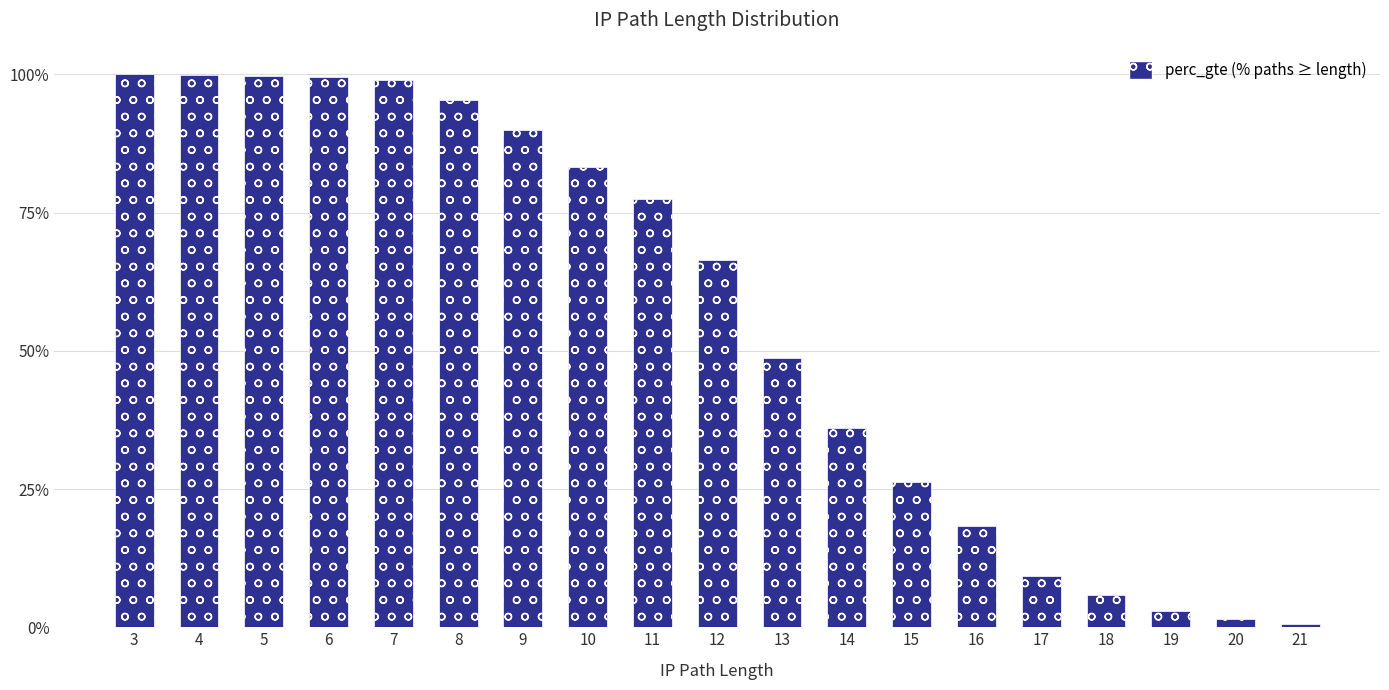

Are the bars grouped side by side (vs. stacked)?

No